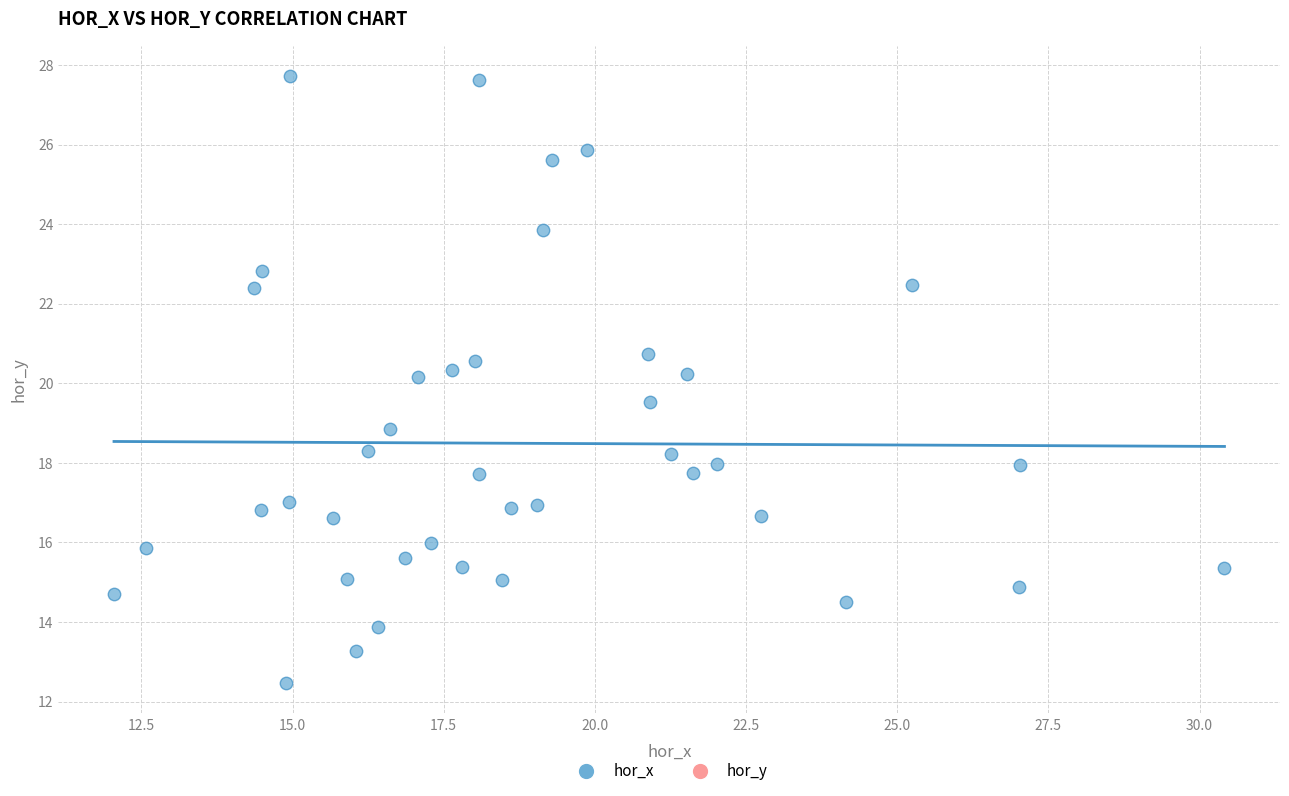

What is the range of Y values (max minus min)?

15.3